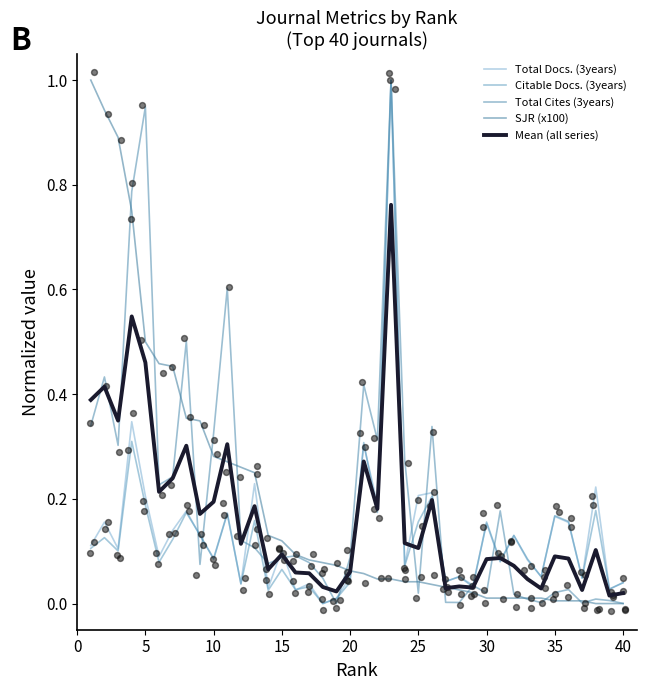

Is the value of SJR (x100) at 16 greater than the value of Mean (all series) at 28?

Yes